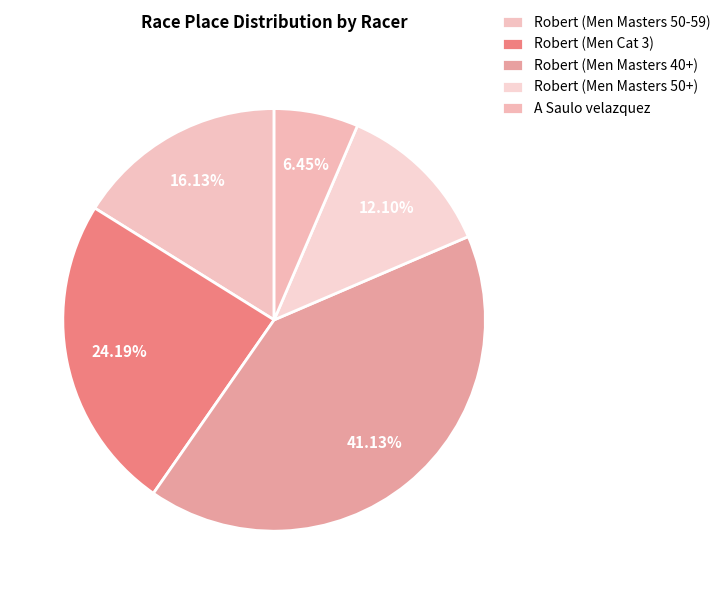

True or false: Robert (Men Cat 3) accounts for 17% of the total.

False